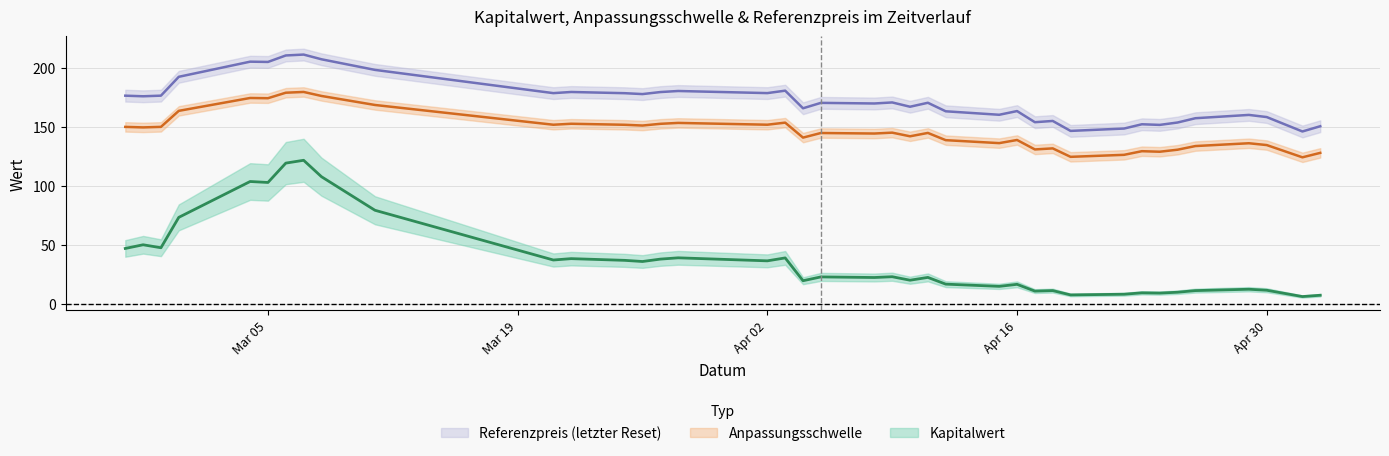

What are all the series names shown in the legend?

Kapitalwert, Anpassungsschwelle, Referenzpreis